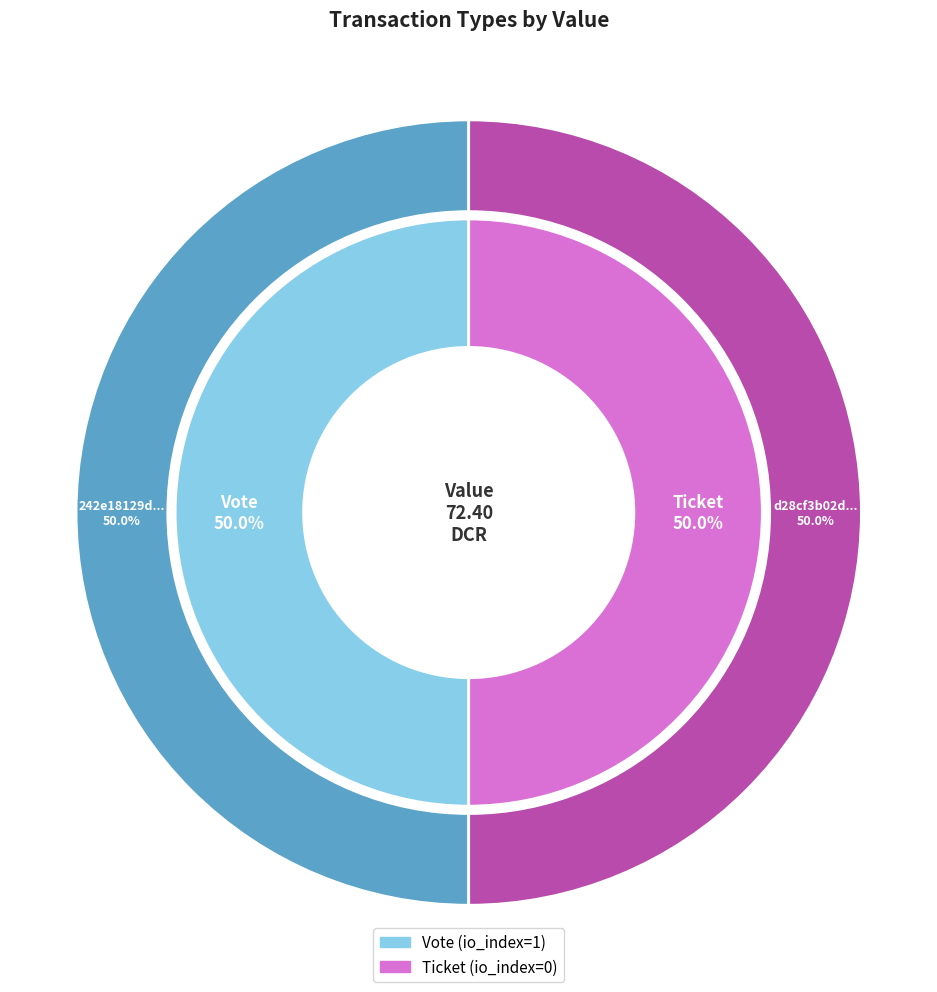

Which category has the smallest portion of the pie?

Ticket